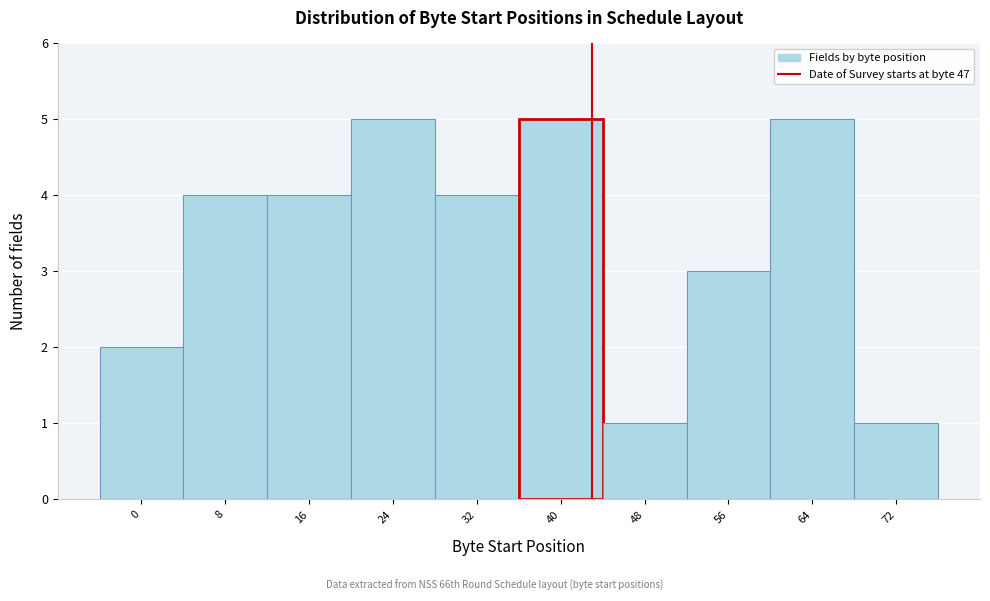

Reading right to left, what are all the values shown in this chart?

72=1	64=5	56=3	48=1	40=5	32=4	24=5	16=4	8=4	0=2